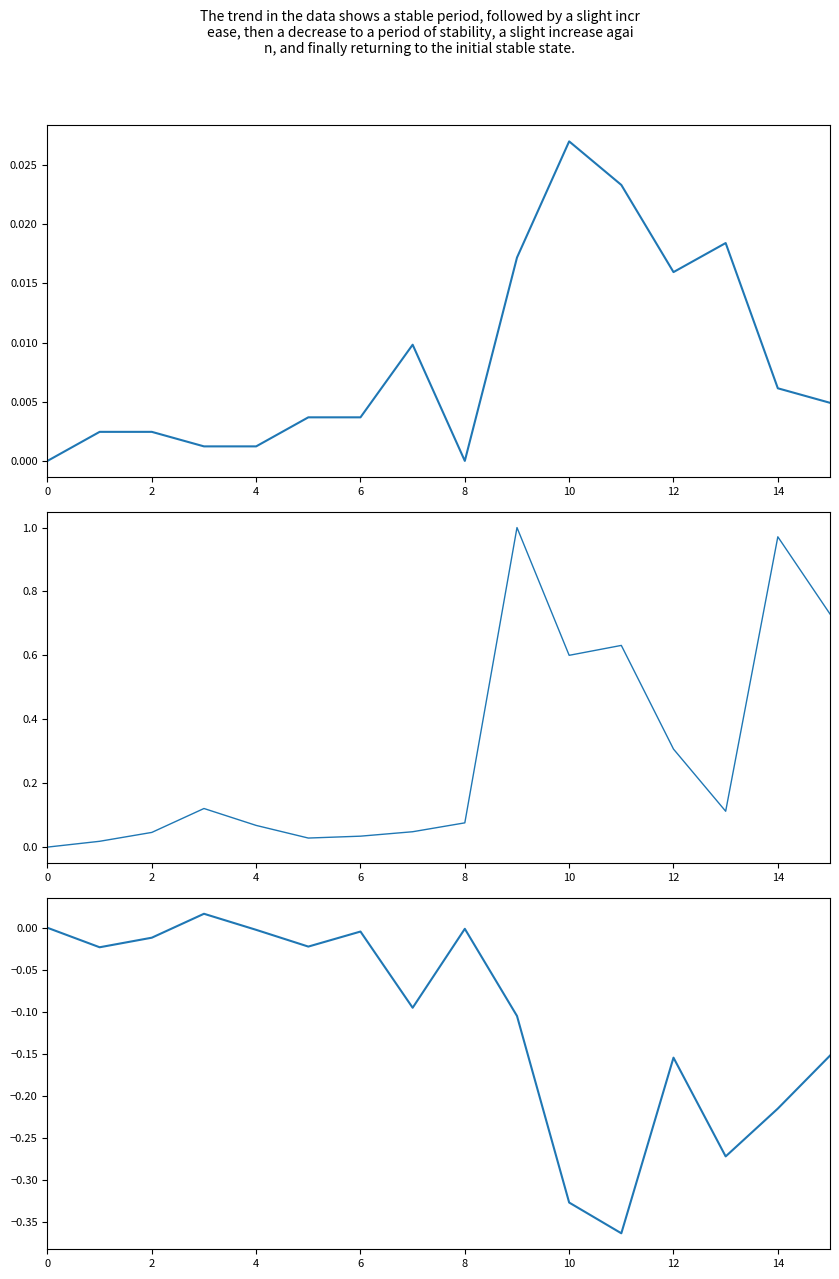

True or false: 第二地方銀行件数 and 主要行等件数 intersect in this chart.

False